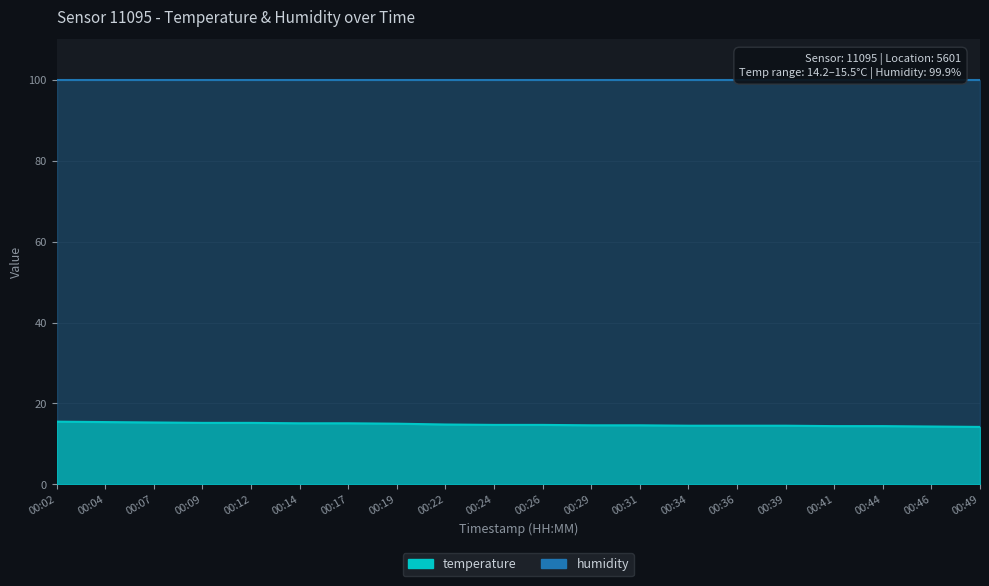

What is the value of the 10th point from the left?

14.7